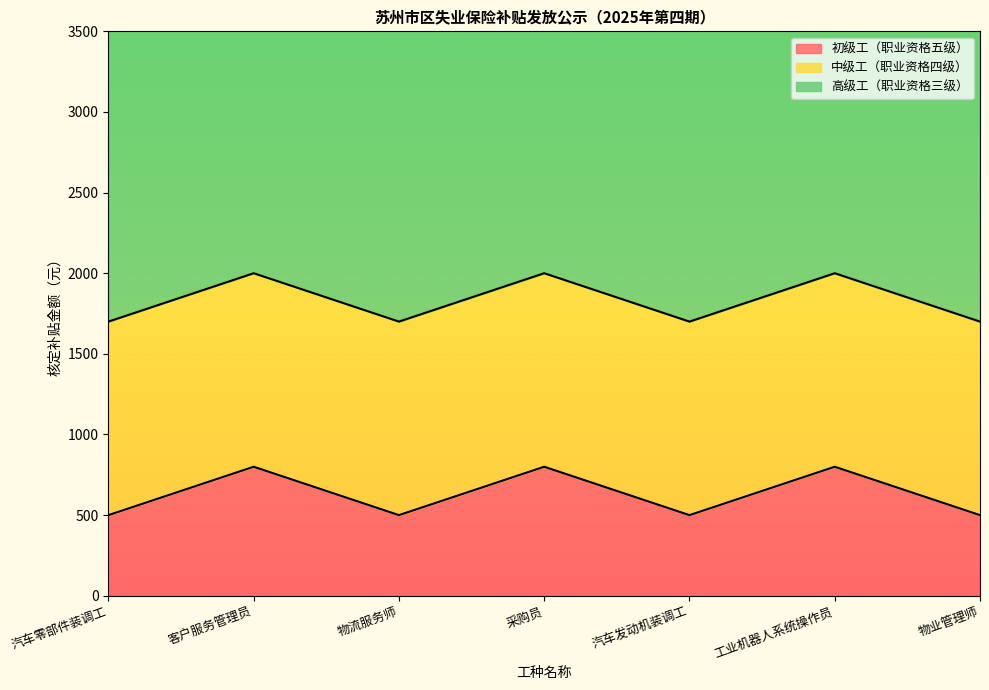

True or false: 中级工（职业资格四级） has more than 2 interior local peaks.

False